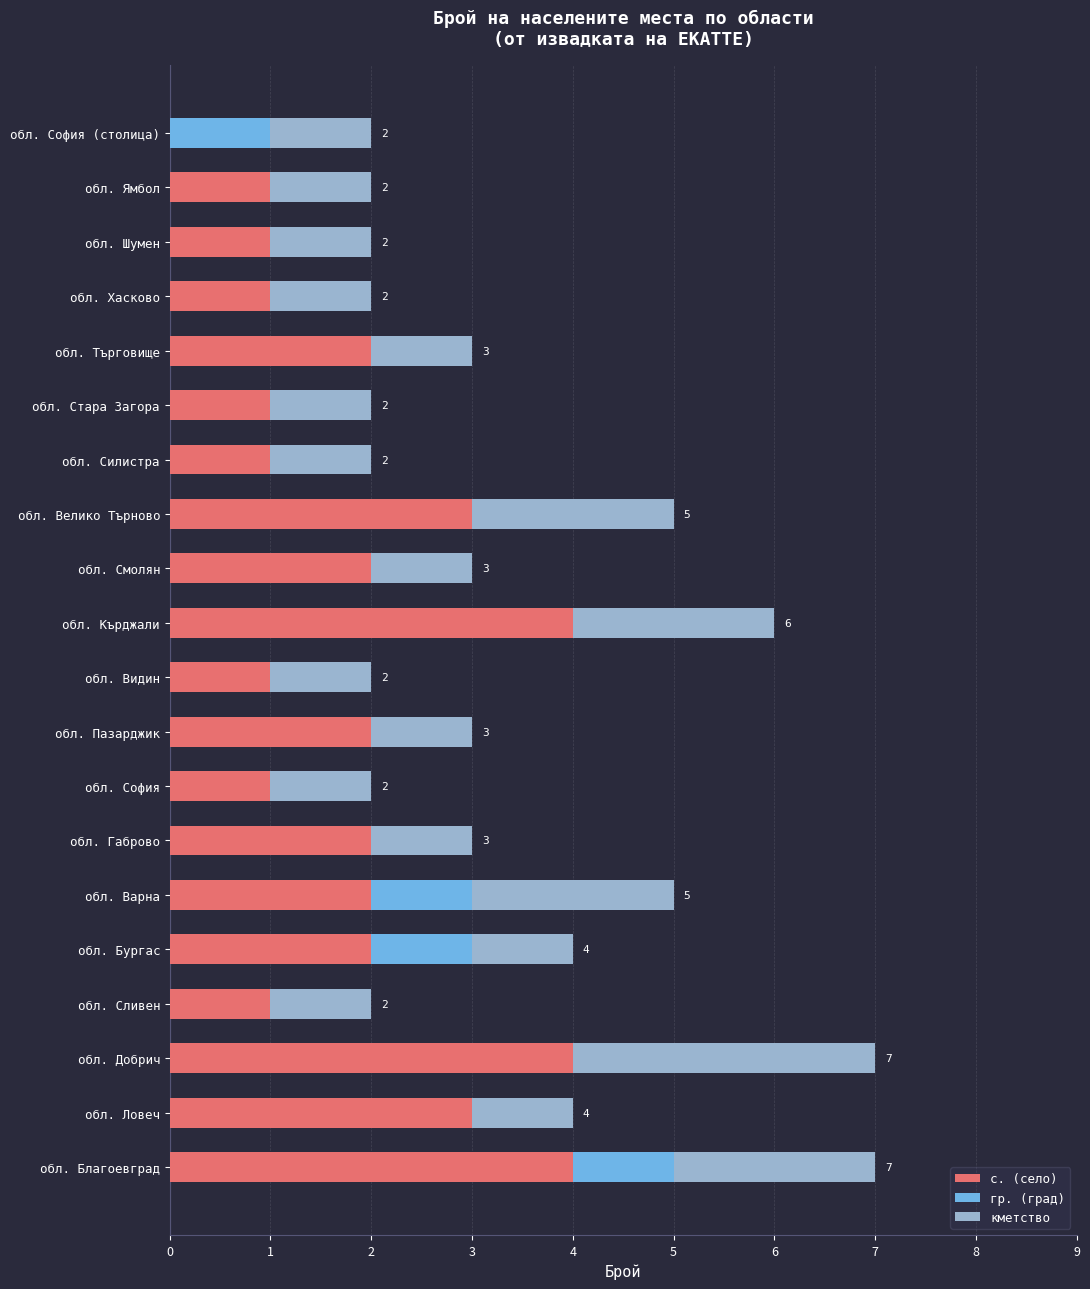

The value of с. (село) at обл. Варна is 1. True or false?

False